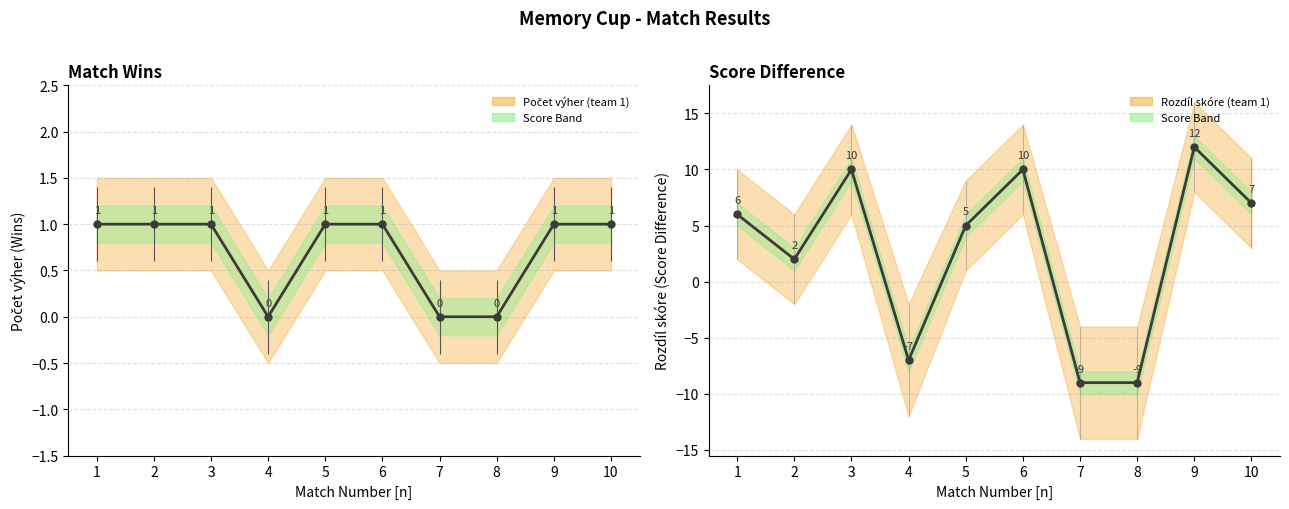

Reading right to left, extract all data points from this chart.

Počet výher (team 1): 10=1	9=1	8=0	7=0	6=1	5=1	4=0	3=1	2=1	1=1
Rozdíl skóre (team 1): 10=7	9=12	8=-9	7=-9	6=10	5=5	4=-7	3=10	2=2	1=6